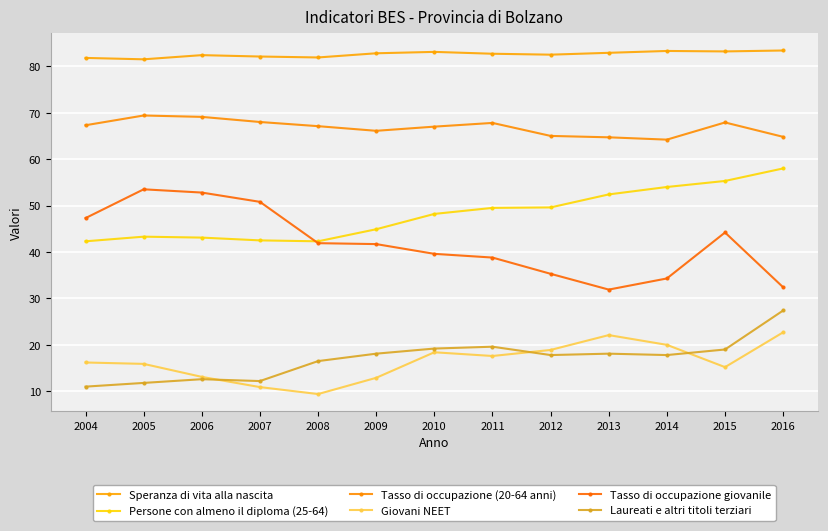

Where does the Giovani NEET series first go above 16?

2004